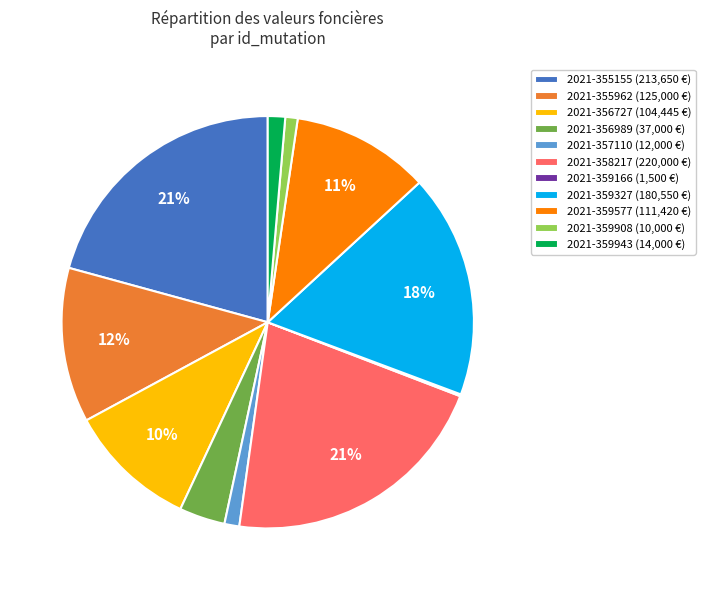

Does 2021-359908 represent more than half of the total?

No